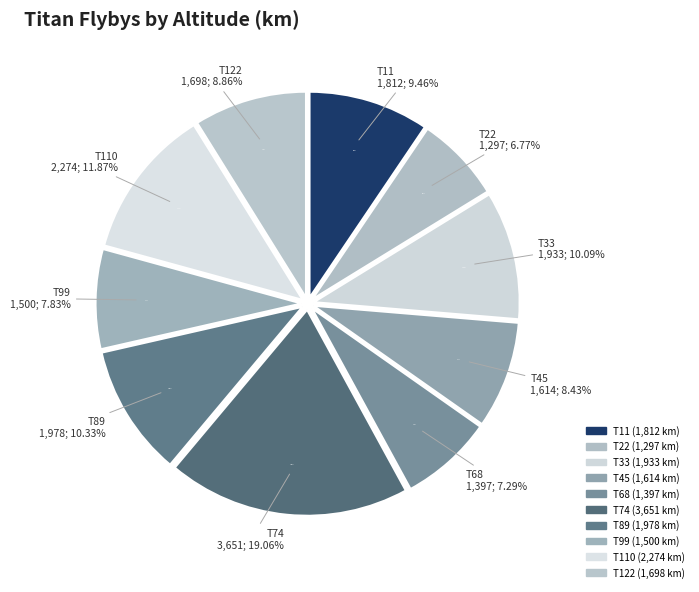

Is it true that T74 is 19% of the pie?

True